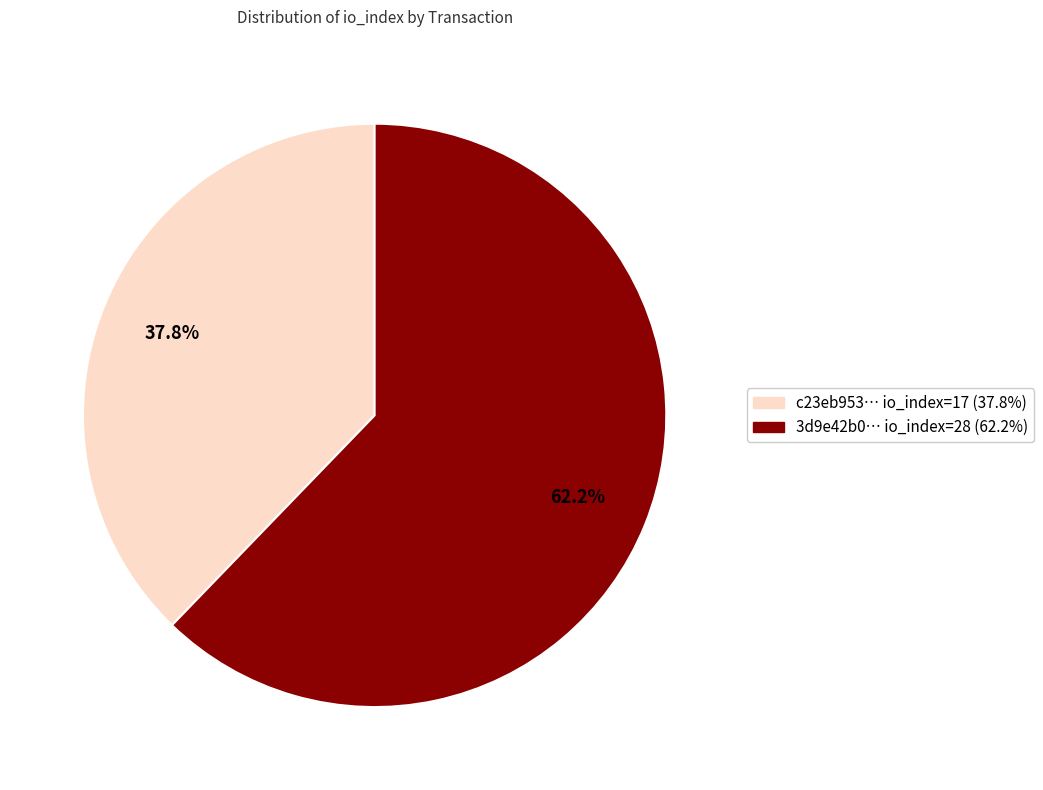

Is there a majority slice in this chart?

Yes